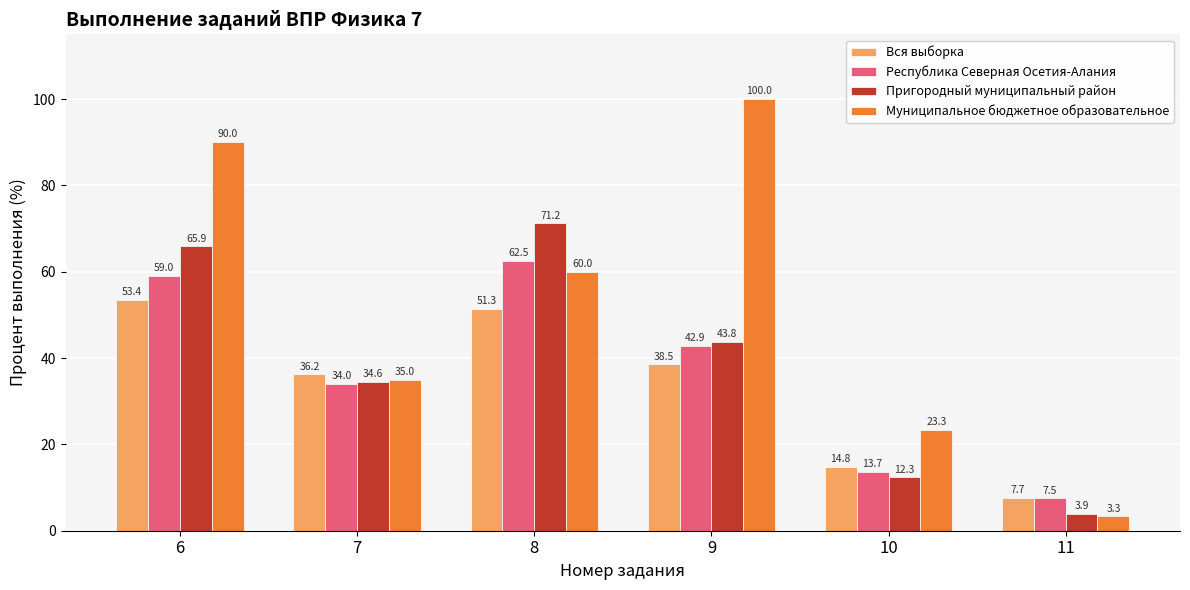

The value of Пригородный муниципальный район at 6 is 43.4. True or false?

False